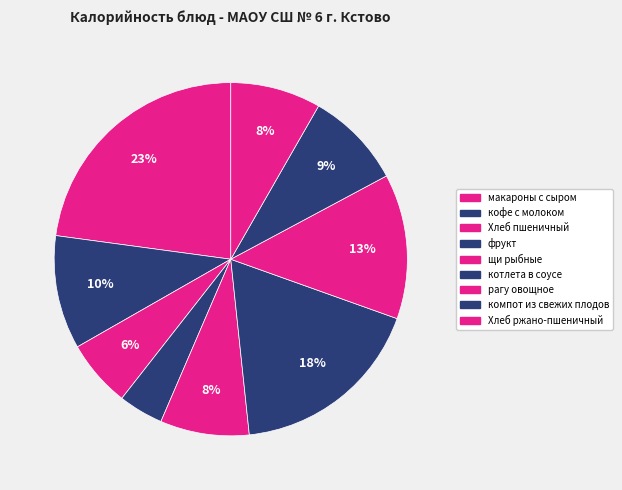

To the nearest percent, what is the difference between the largest and smallest slice percentages?

19%